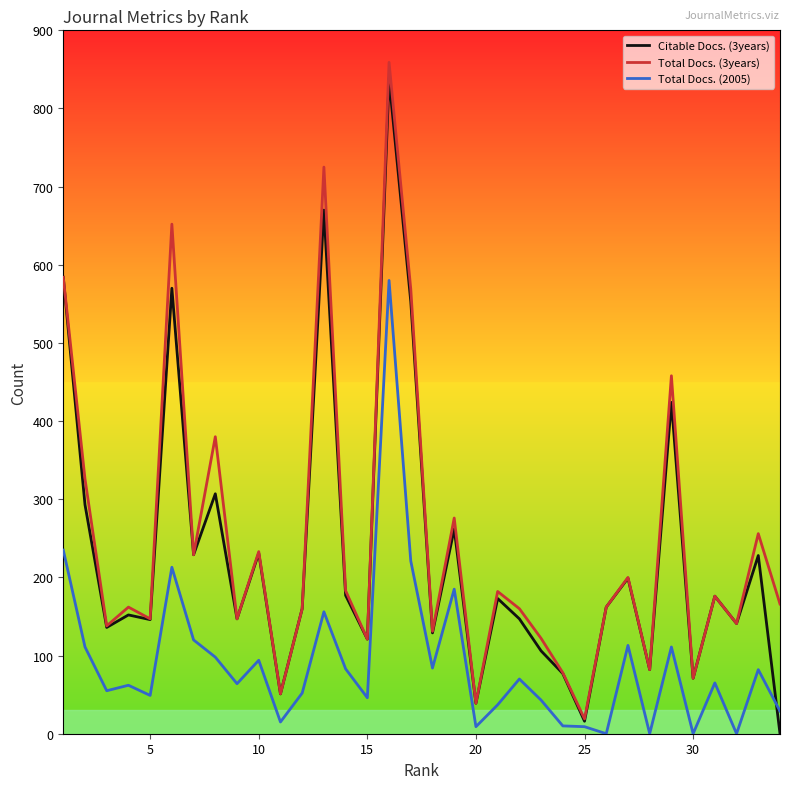

What is the maximum value shown in the chart?

859